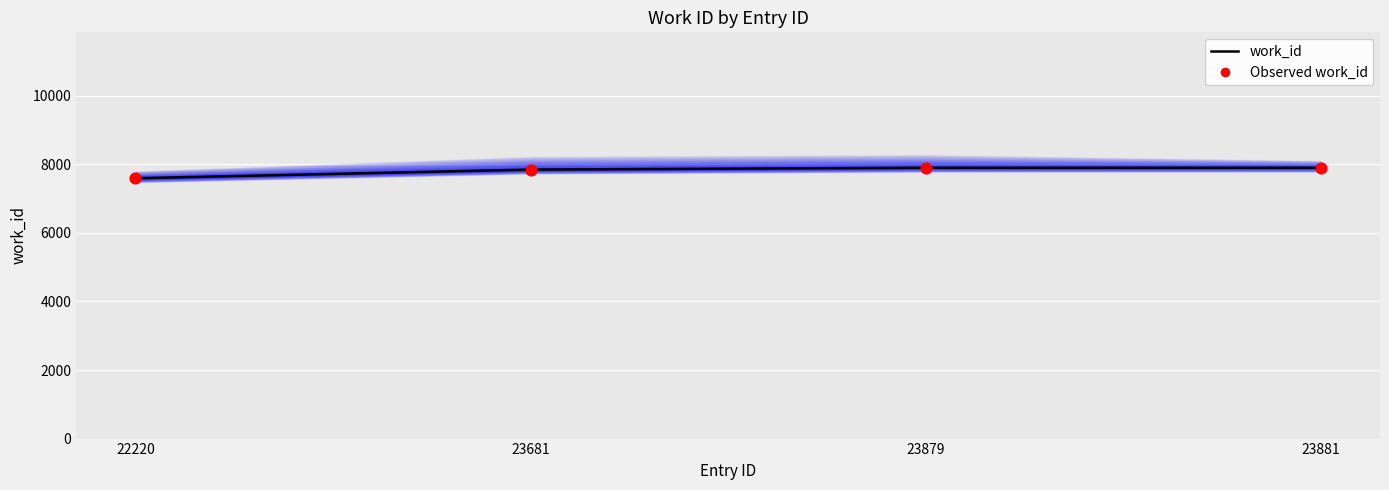

Which series has the largest total across all categories?

work_id